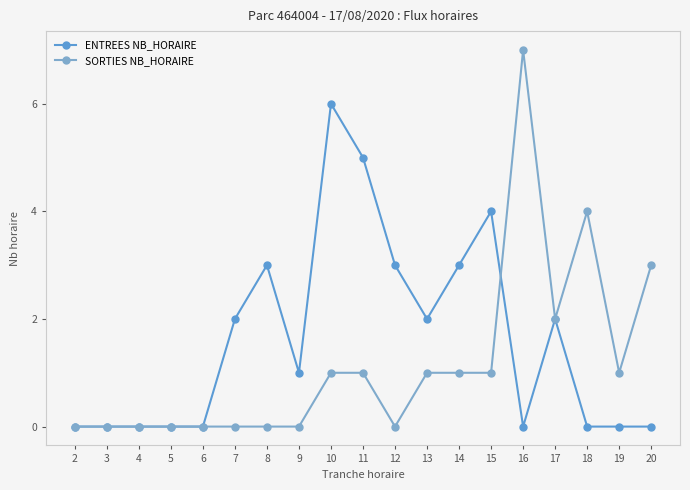

Read the SORTIES NB_HORAIRE value at 20.

3